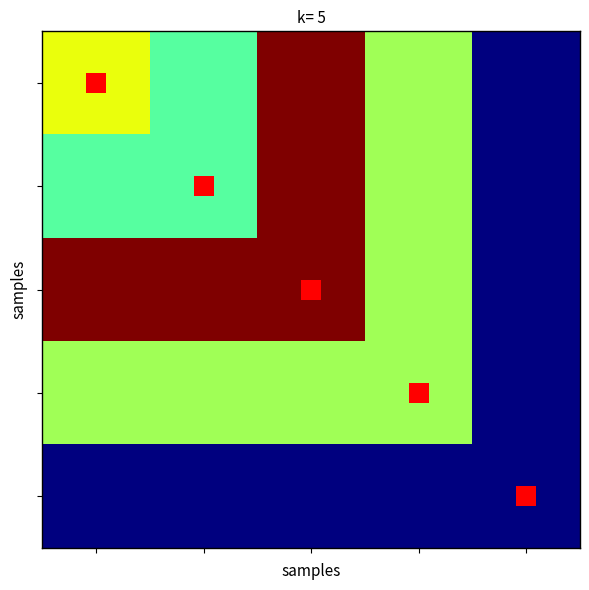

At how many categories does at least one series exceed 9?

3